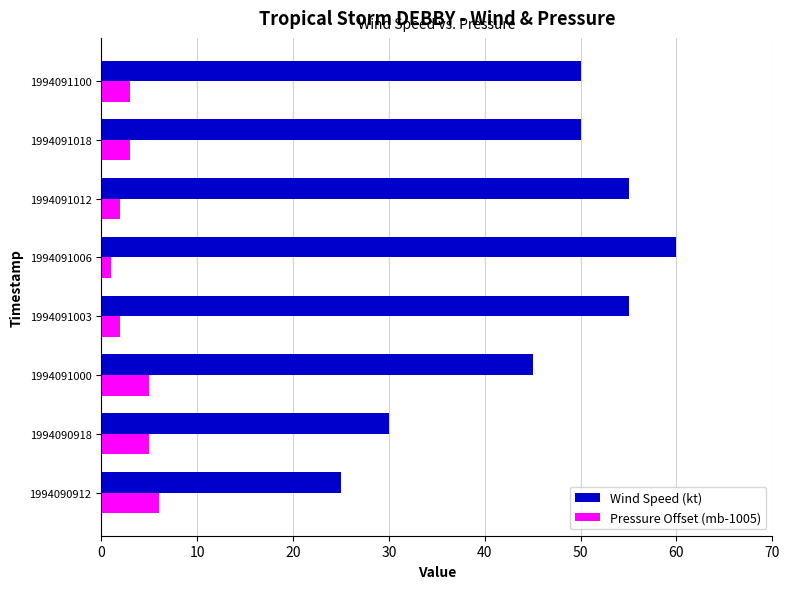

List the series in order of their overall mean, highest first.

Wind Speed (kt), Pressure Offset (mb-1005)